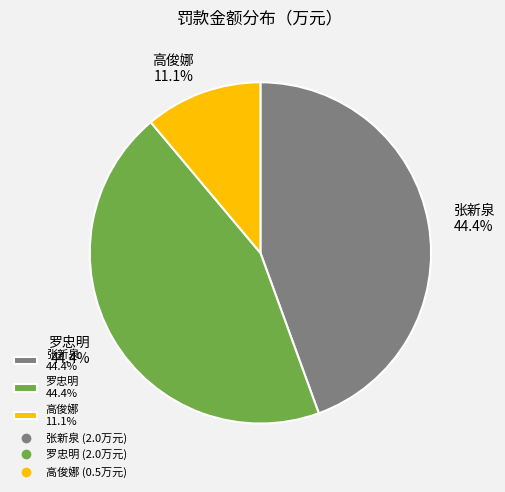

How many segments does this pie chart have?

3